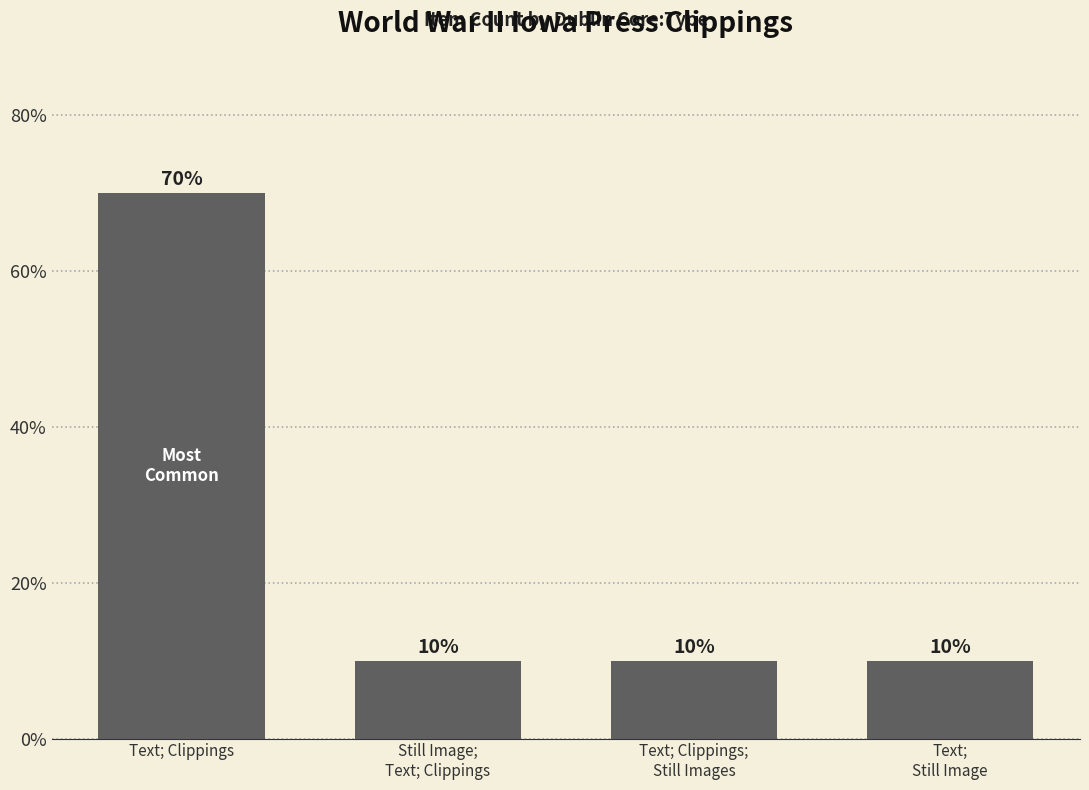

Does the chart contain any negative values?

No